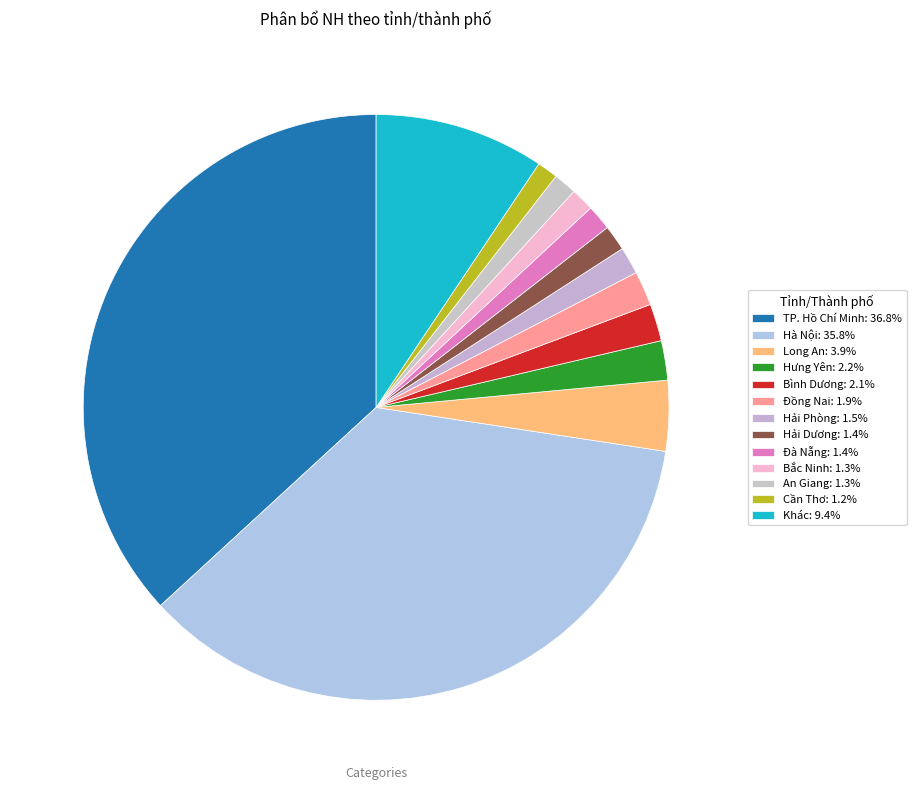

Is there any slice that represents more than half of the pie?

No